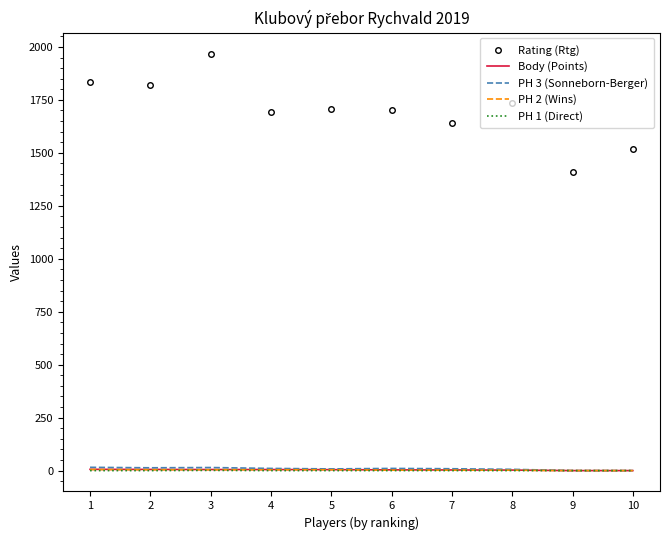

The PH 2 (Wins) series shows 2.0 at 6. True or false?

True